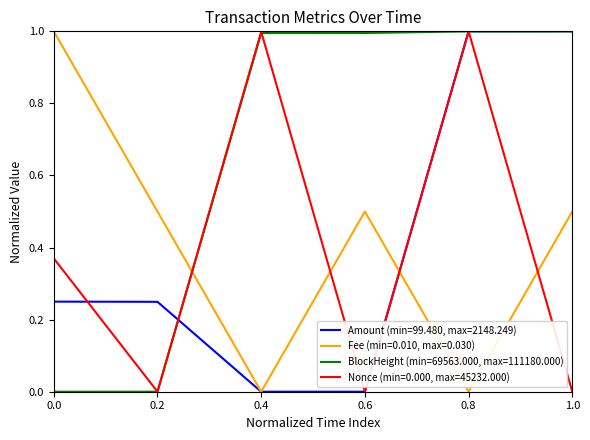

What are all the series names shown in the legend?

Amount (min=99.480, max=2148.249), Fee (min=0.010, max=0.030), BlockHeight (min=69563.000, max=111180.000), Nonce (min=0.000, max=45232.000)